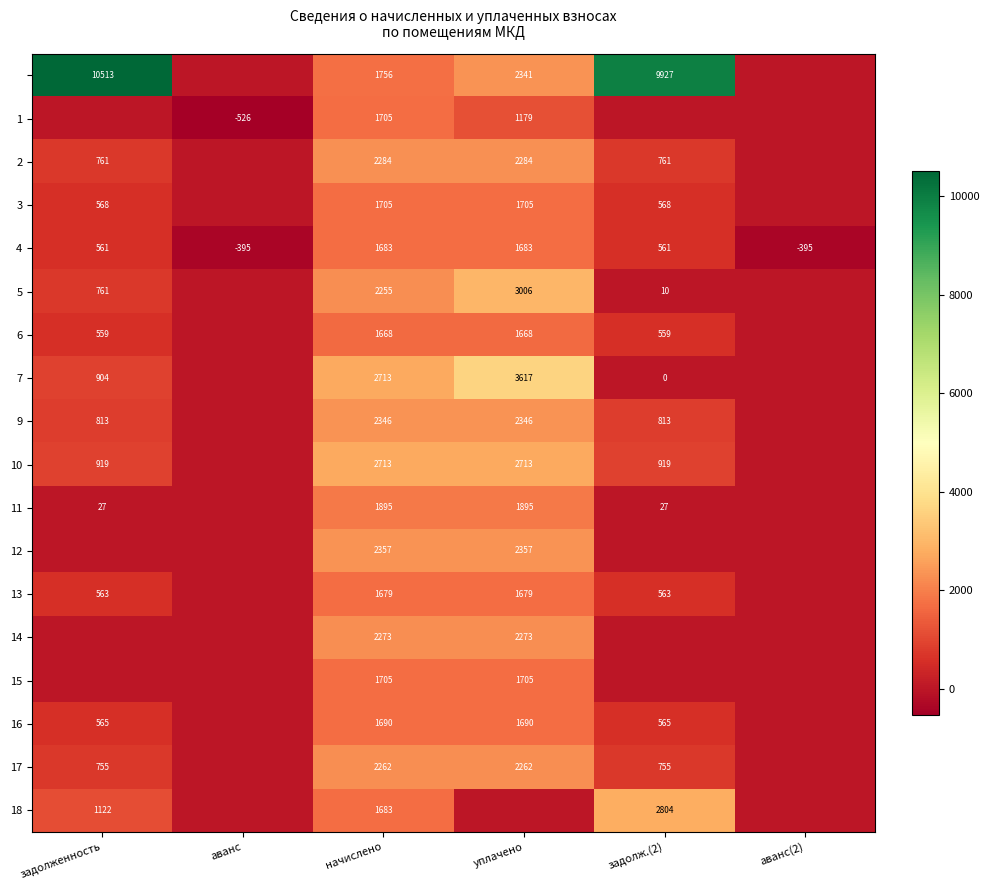

What is the total value across all series at начислено?

36372